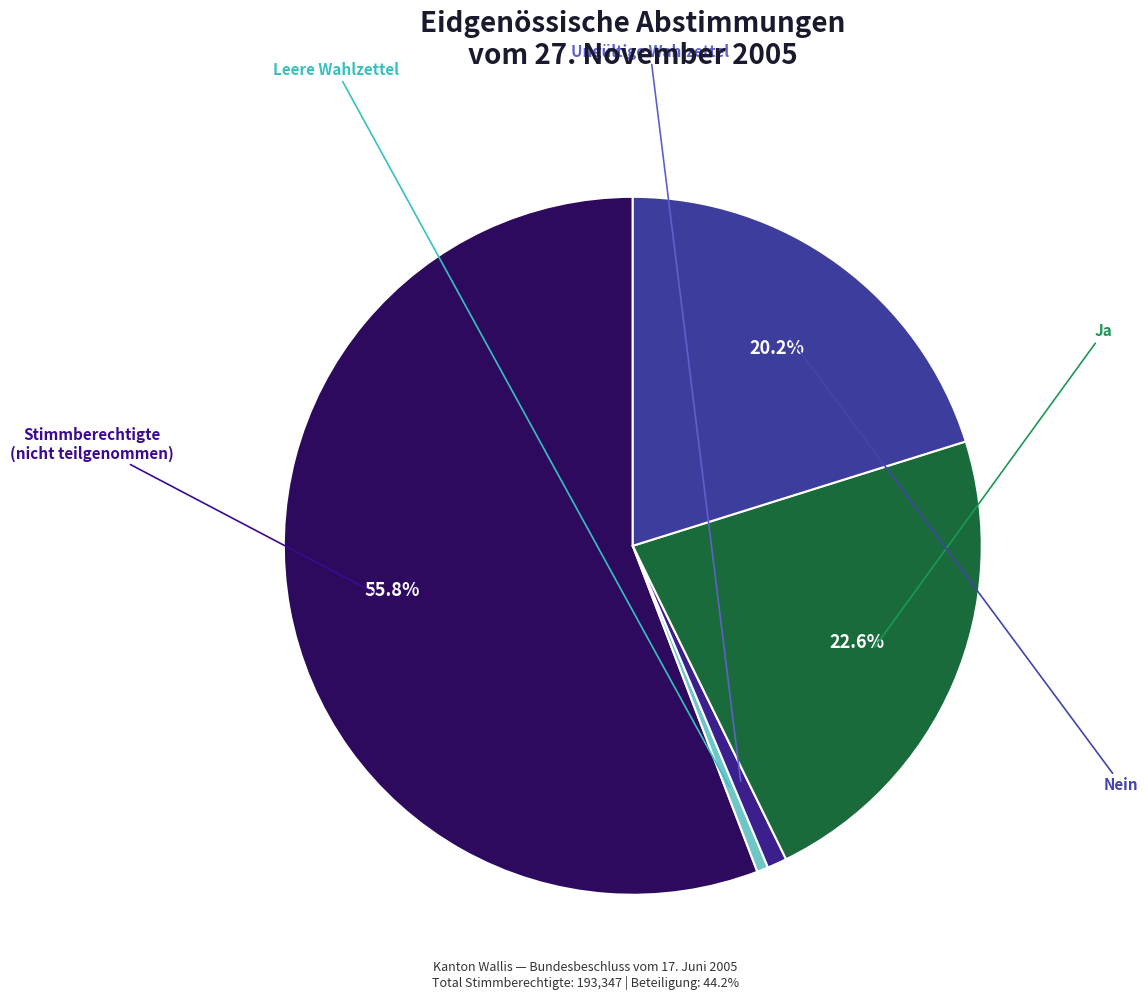

What is the majority slice?

Stimmberechtigte